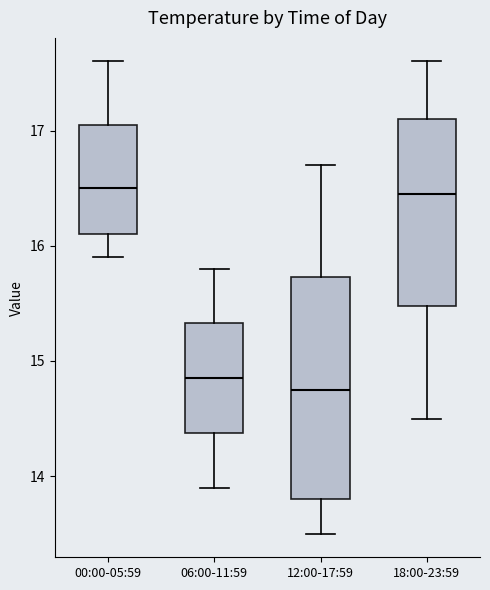

Reading left to right, read every box against the y-axis: the position of its median line, the range the box covers, and the ends of its whiskers. The values are not printed on the chart, so give them approximately, as read against the axis.

00:00-05:59: median 16.5, box 16.1 to 17.1, whiskers 15.9 to 17.6
06:00-11:59: median 14.9, box 14.4 to 15.3, whiskers 13.9 to 15.8
12:00-17:59: median 14.8, box 13.8 to 15.7, whiskers 13.5 to 16.7
18:00-23:59: median 16.5, box 15.5 to 17.1, whiskers 14.5 to 17.6